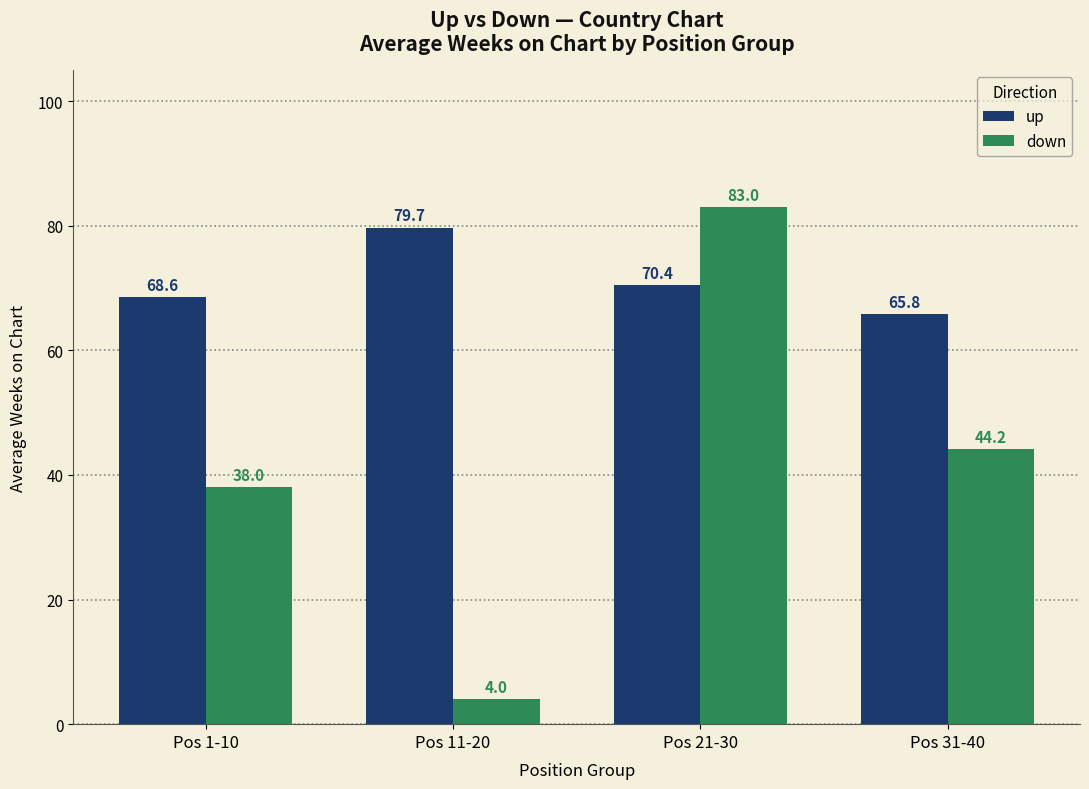

Reading left to right, extract all data points from this chart.

up: 68.6	79.7	70.4	65.8
down: 38.0	4.0	83.0	44.2